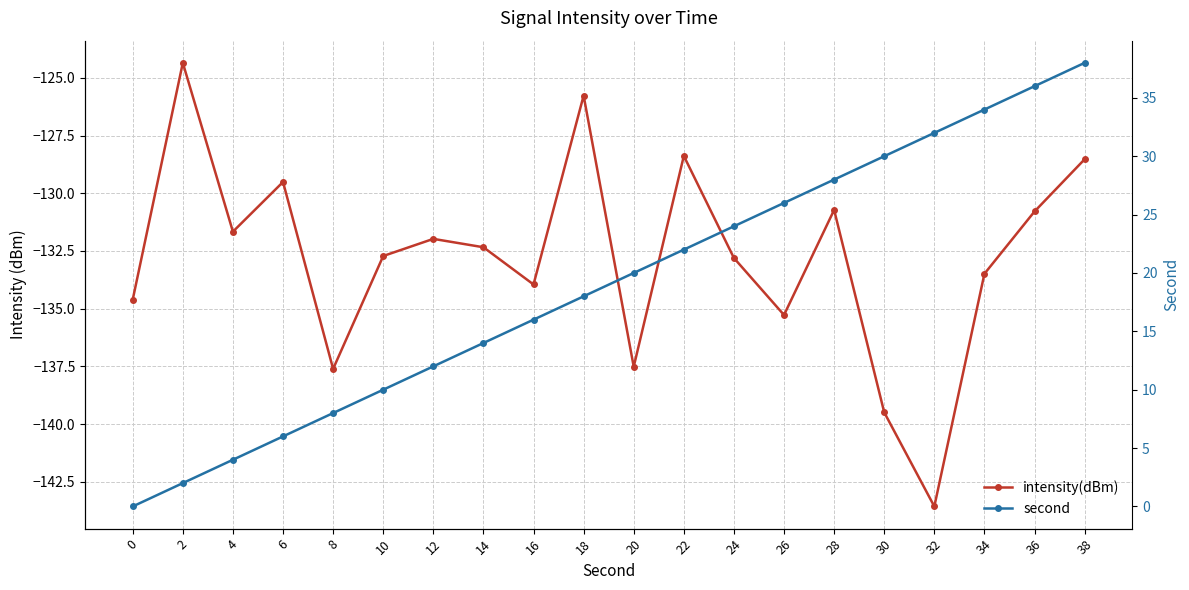

At which category does the chart reach its minimum across all series?

32